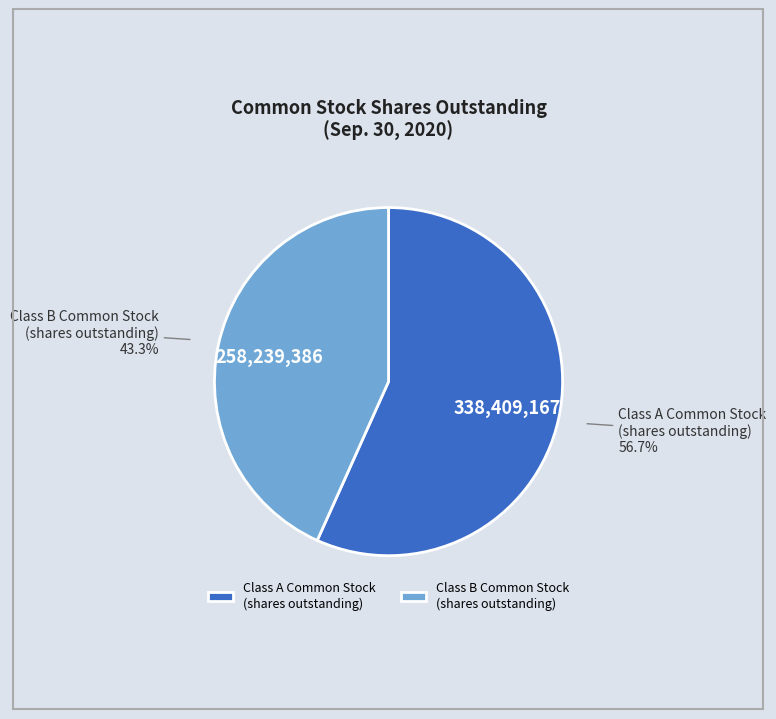

What is the ratio of the value at Class A Common Stock (shares outstanding) to the value at Class B Common Stock (shares outstanding)?

1.3